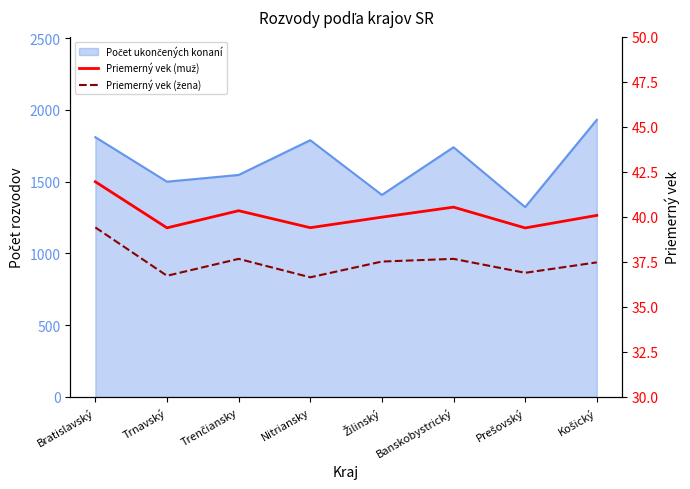

Which category has the lowest value across all series?

Nitriansky